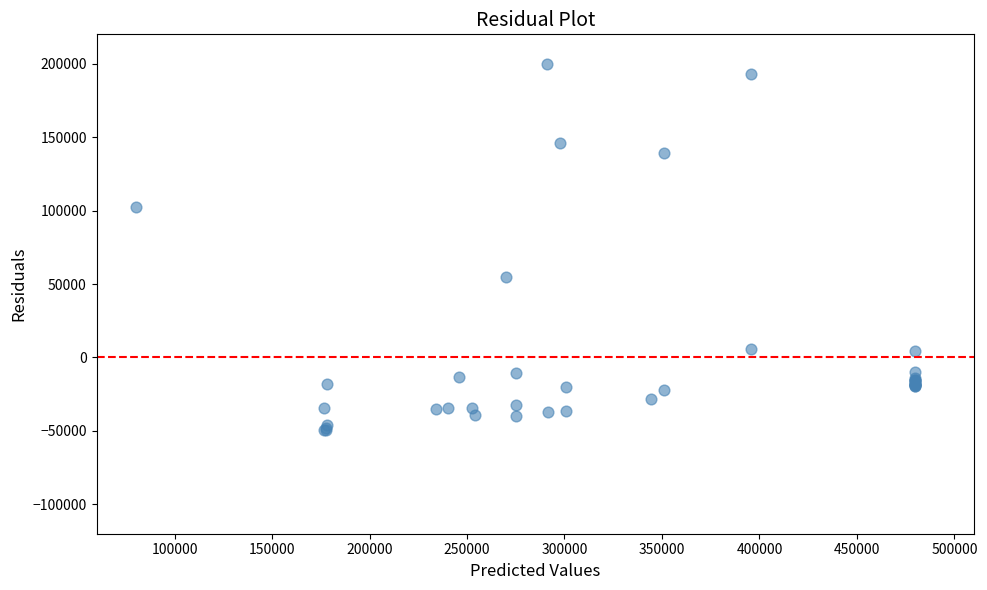

What Y value in the scatter plot is closest to 75399?

55027.2